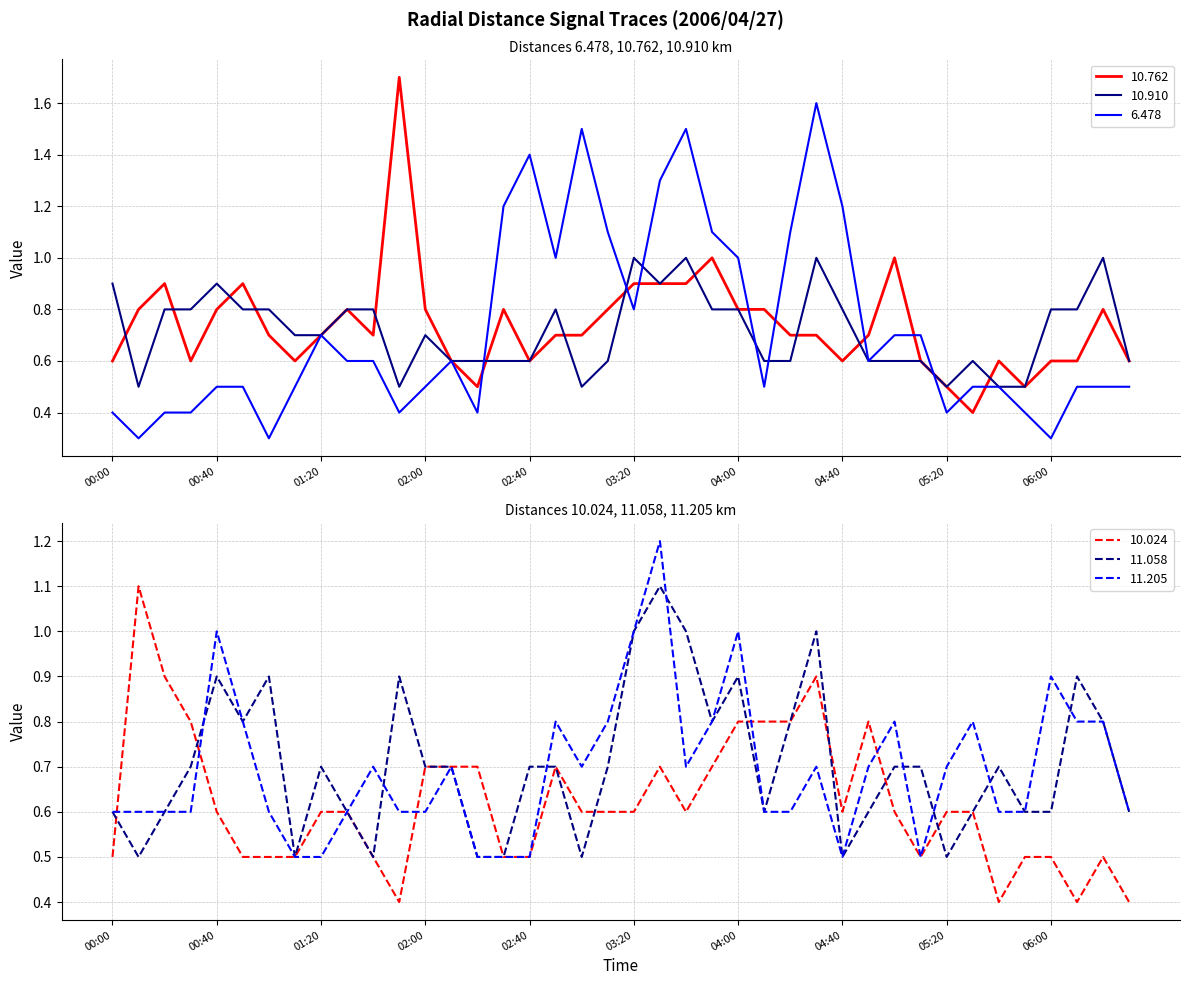

In 10.024, how many points are higher than both neighbors (excluding endpoints)?

6